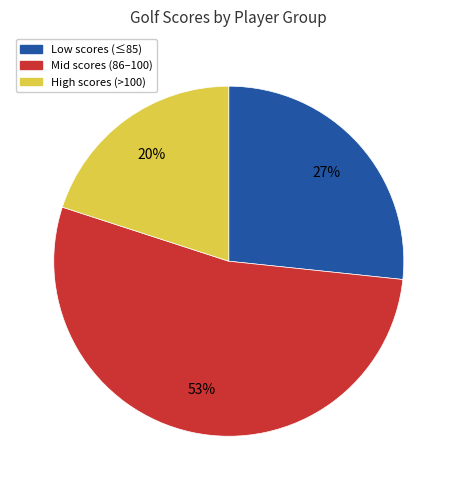

To the nearest percent, what is the difference between the largest and smallest slice percentages?

33%